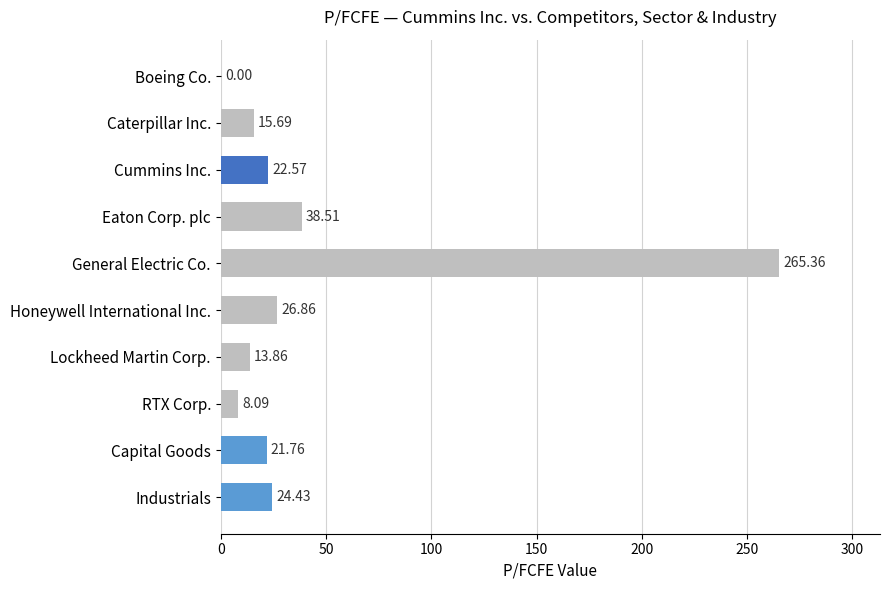

What is the sum of the values at Capital Goods and RTX Corp.?

29.9